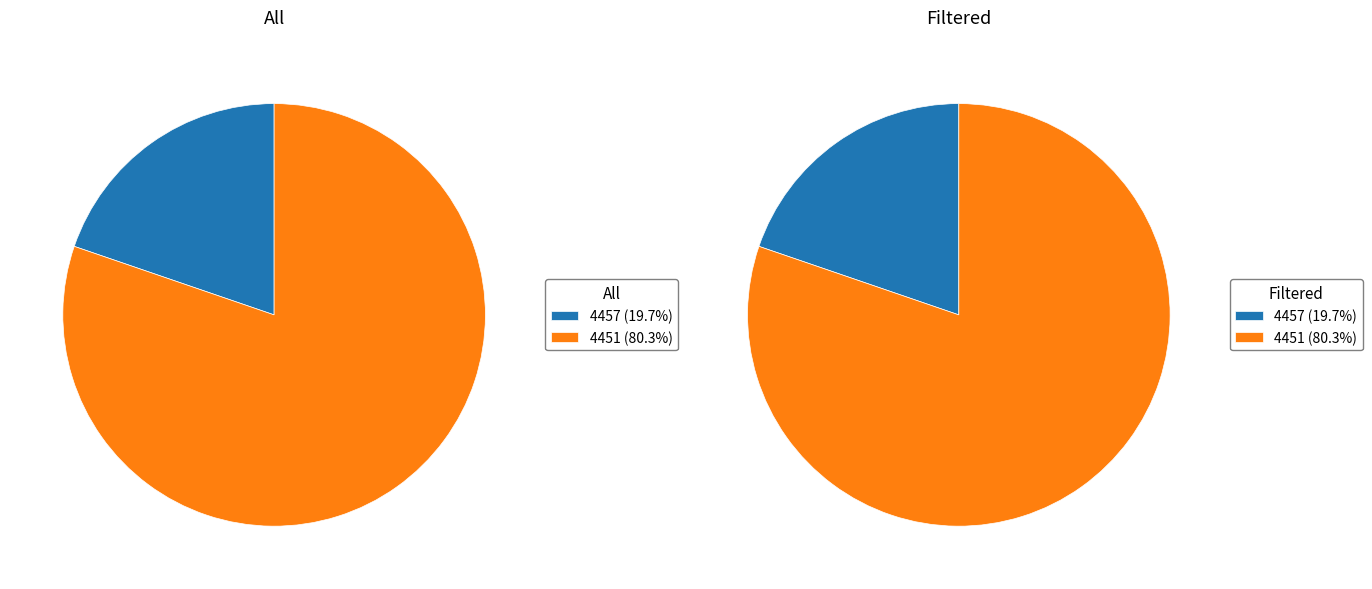

To the nearest percent, what portion does 4451 represent?

80%